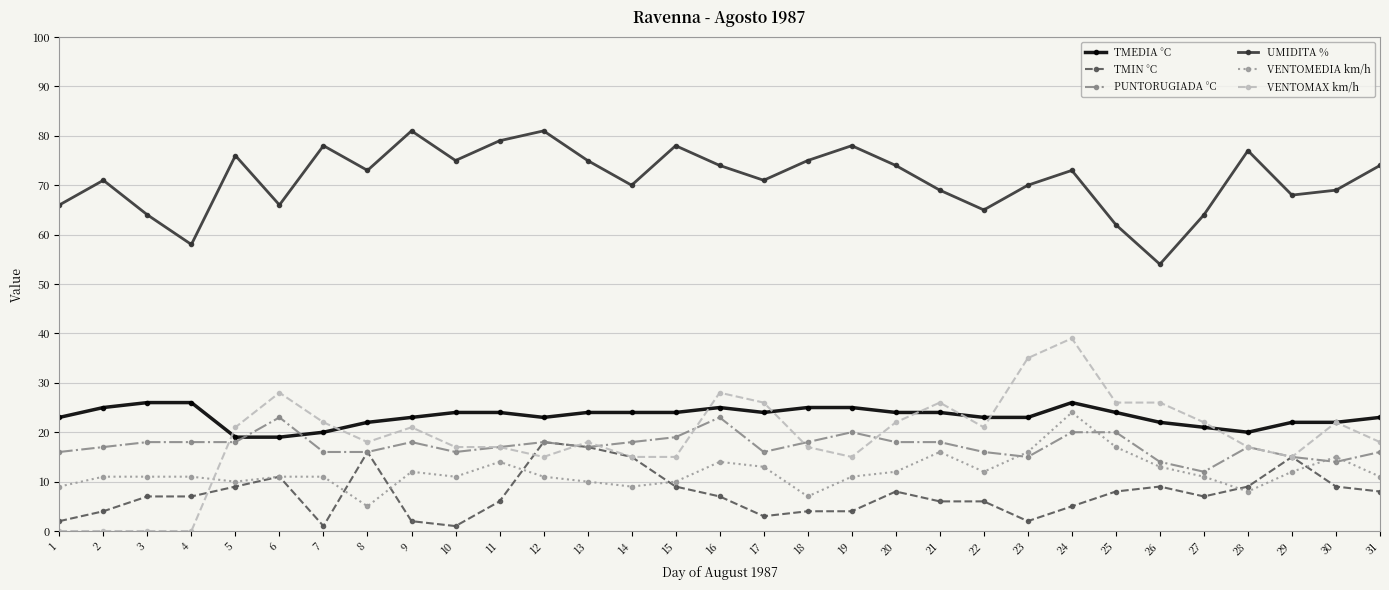

What is the greatest value displayed?

81